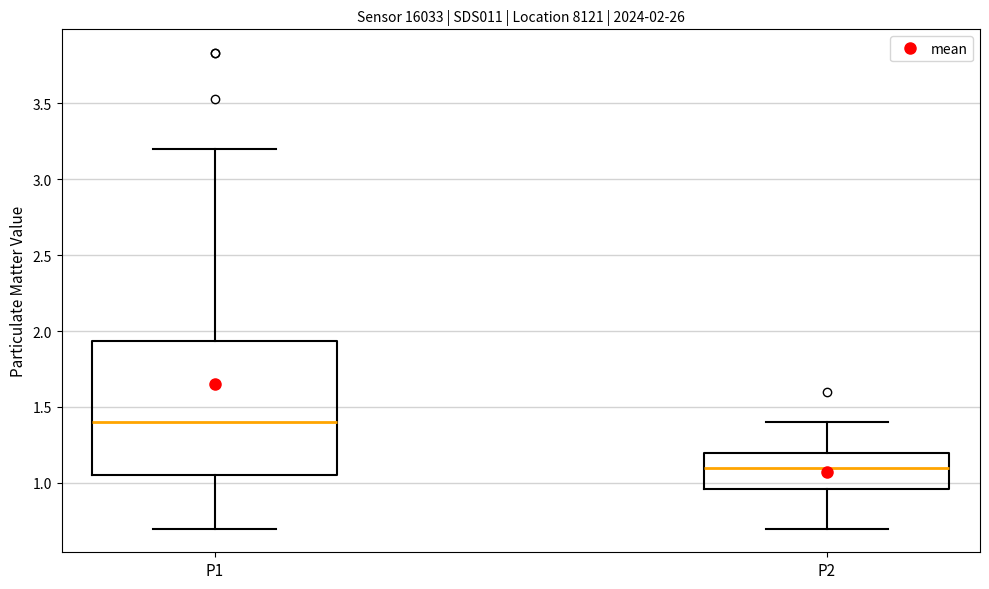

Which box has the highest median line?

P1